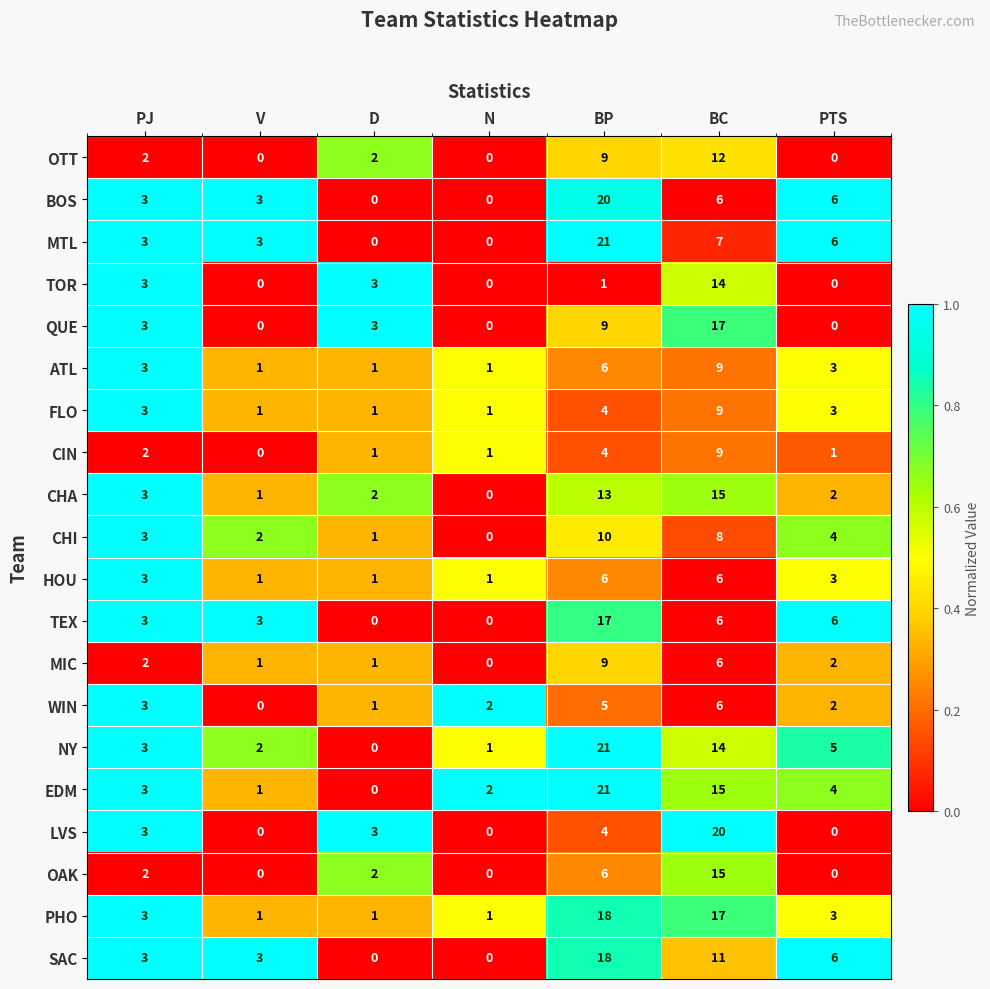

At which label is SAC closest to 9?

BC